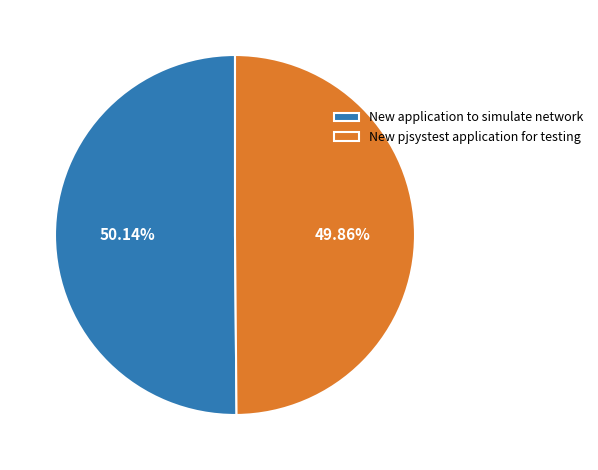

To the nearest percent, what portion does New pjsystest application for testing represent?

50%